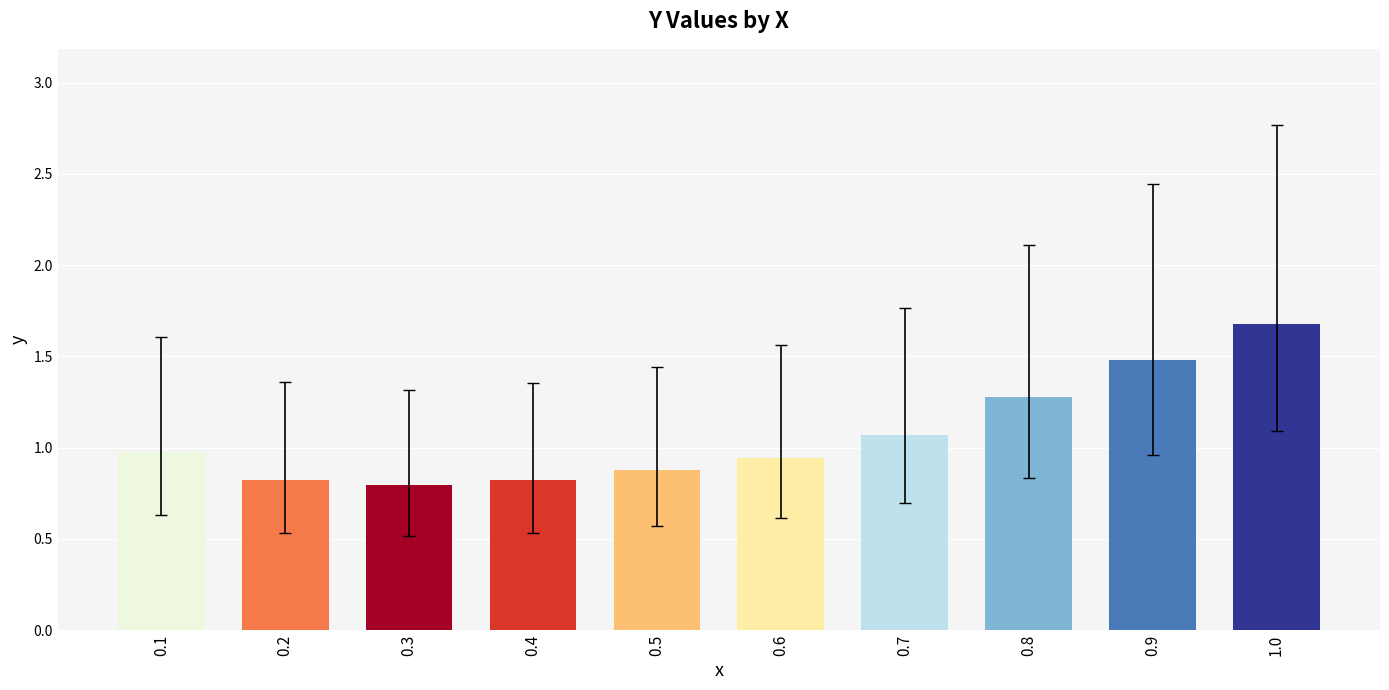

What is the label of the 4th bar from the right?

0.7